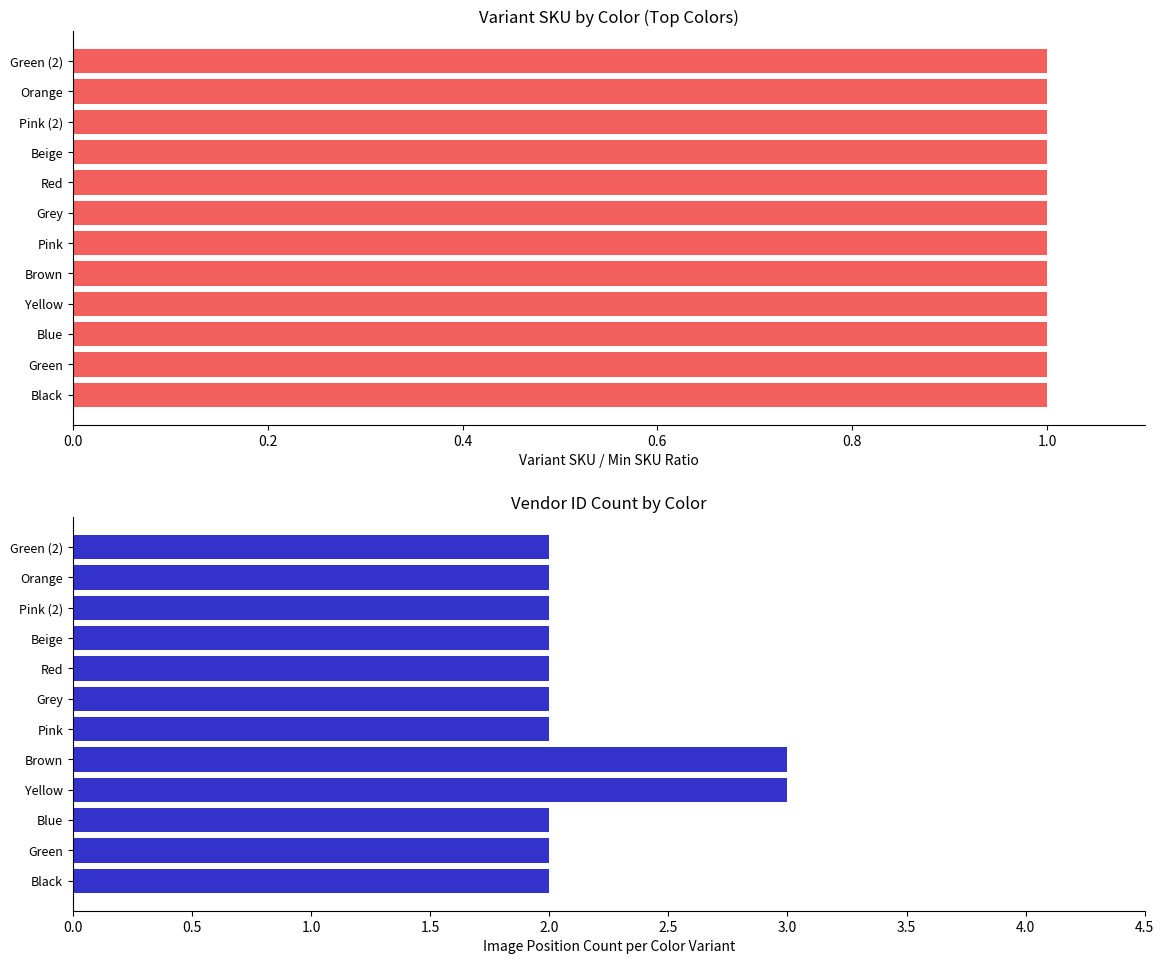

What is the minimum value for Variant SKU Ratio?

1.0